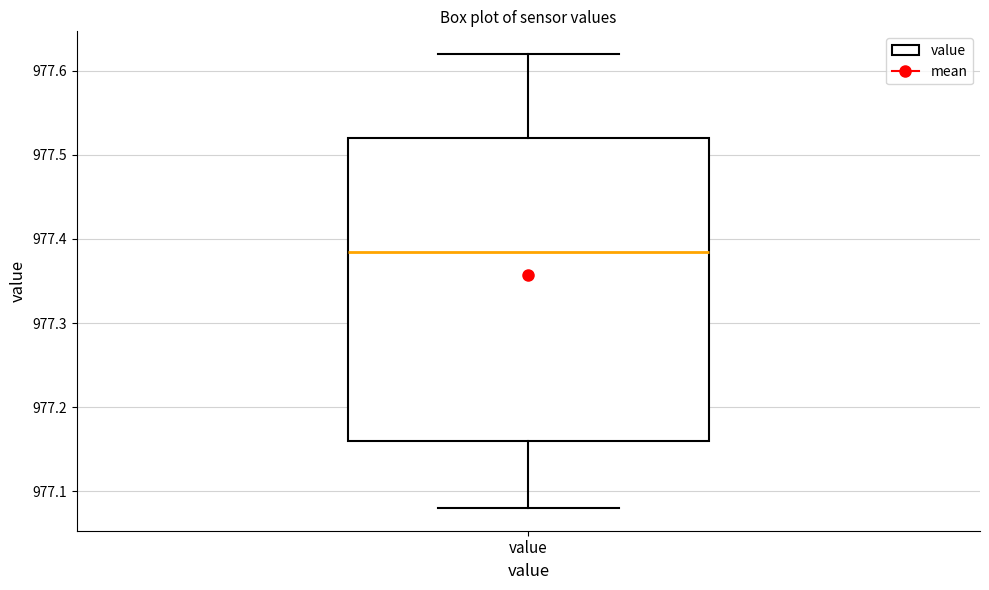

Where is the upper edge of the box for value on the y-axis? The values are not printed on the chart, so give them approximately, as read against the axis.

977.52